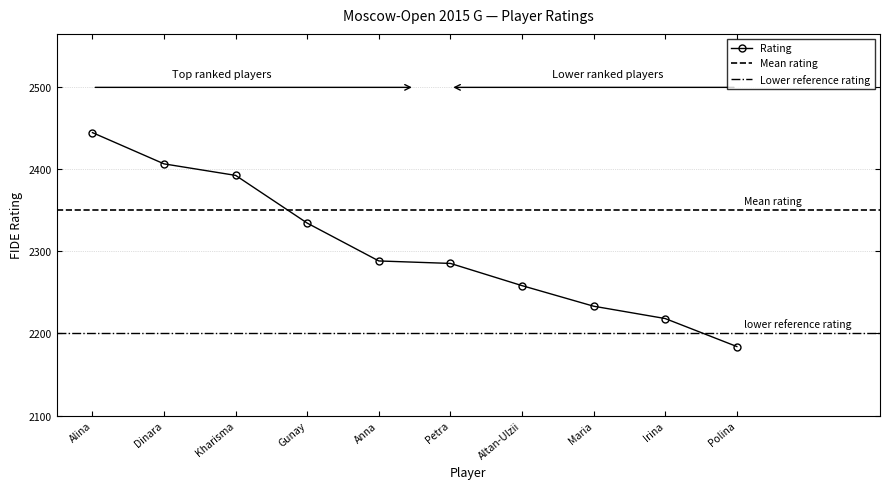

The Rating series shows 2285 at Petra. True or false?

True